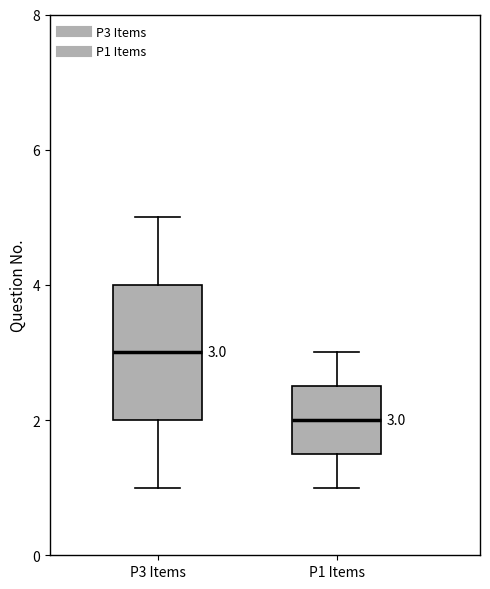

Which box is the tallest, from its lower edge to its upper edge?

P3 Items